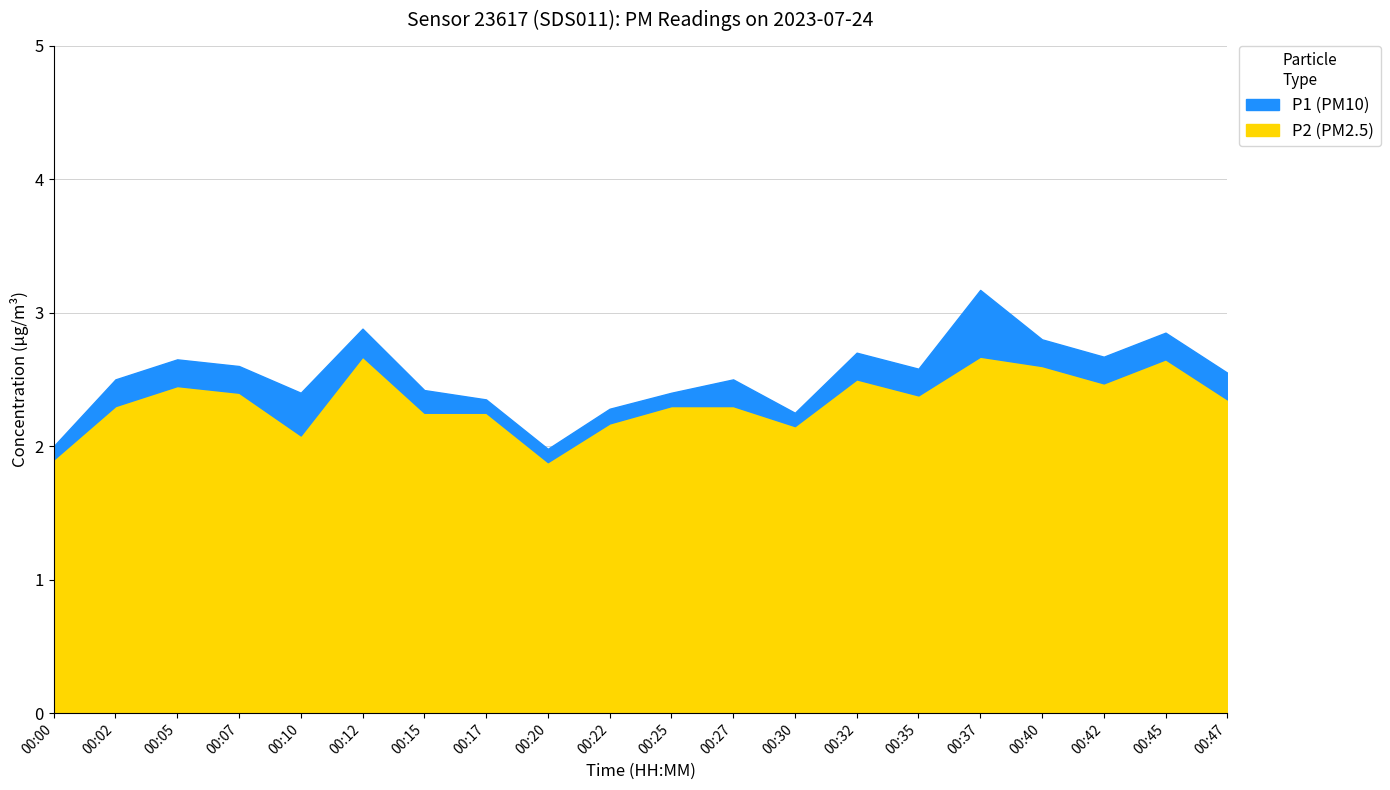

Between 00:05 and 00:47, which series saw the biggest shift?

P1